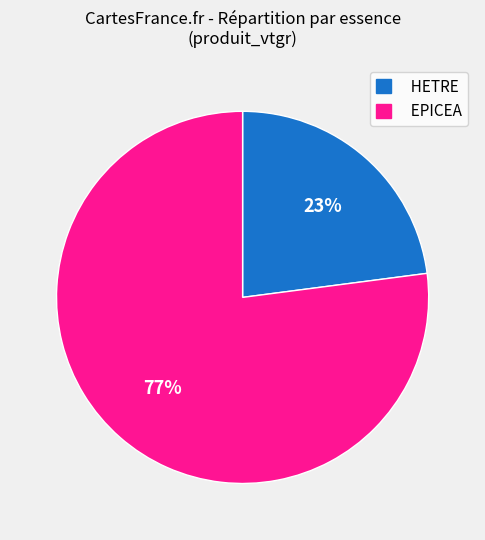

Is it true that HETRE is 12% of the pie?

False